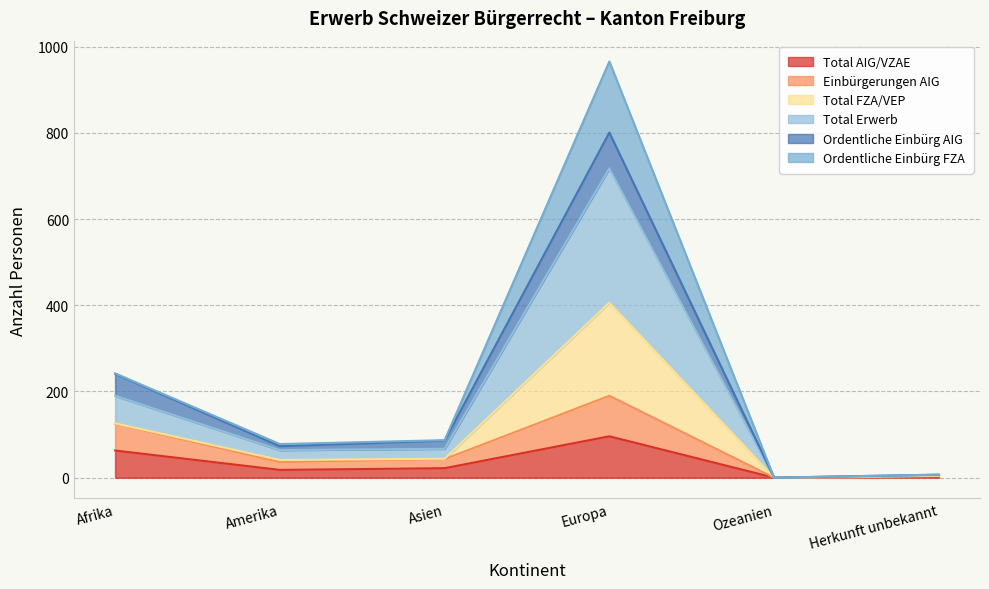

At which label is Total AIG/VZAE closest to 48?

Afrika